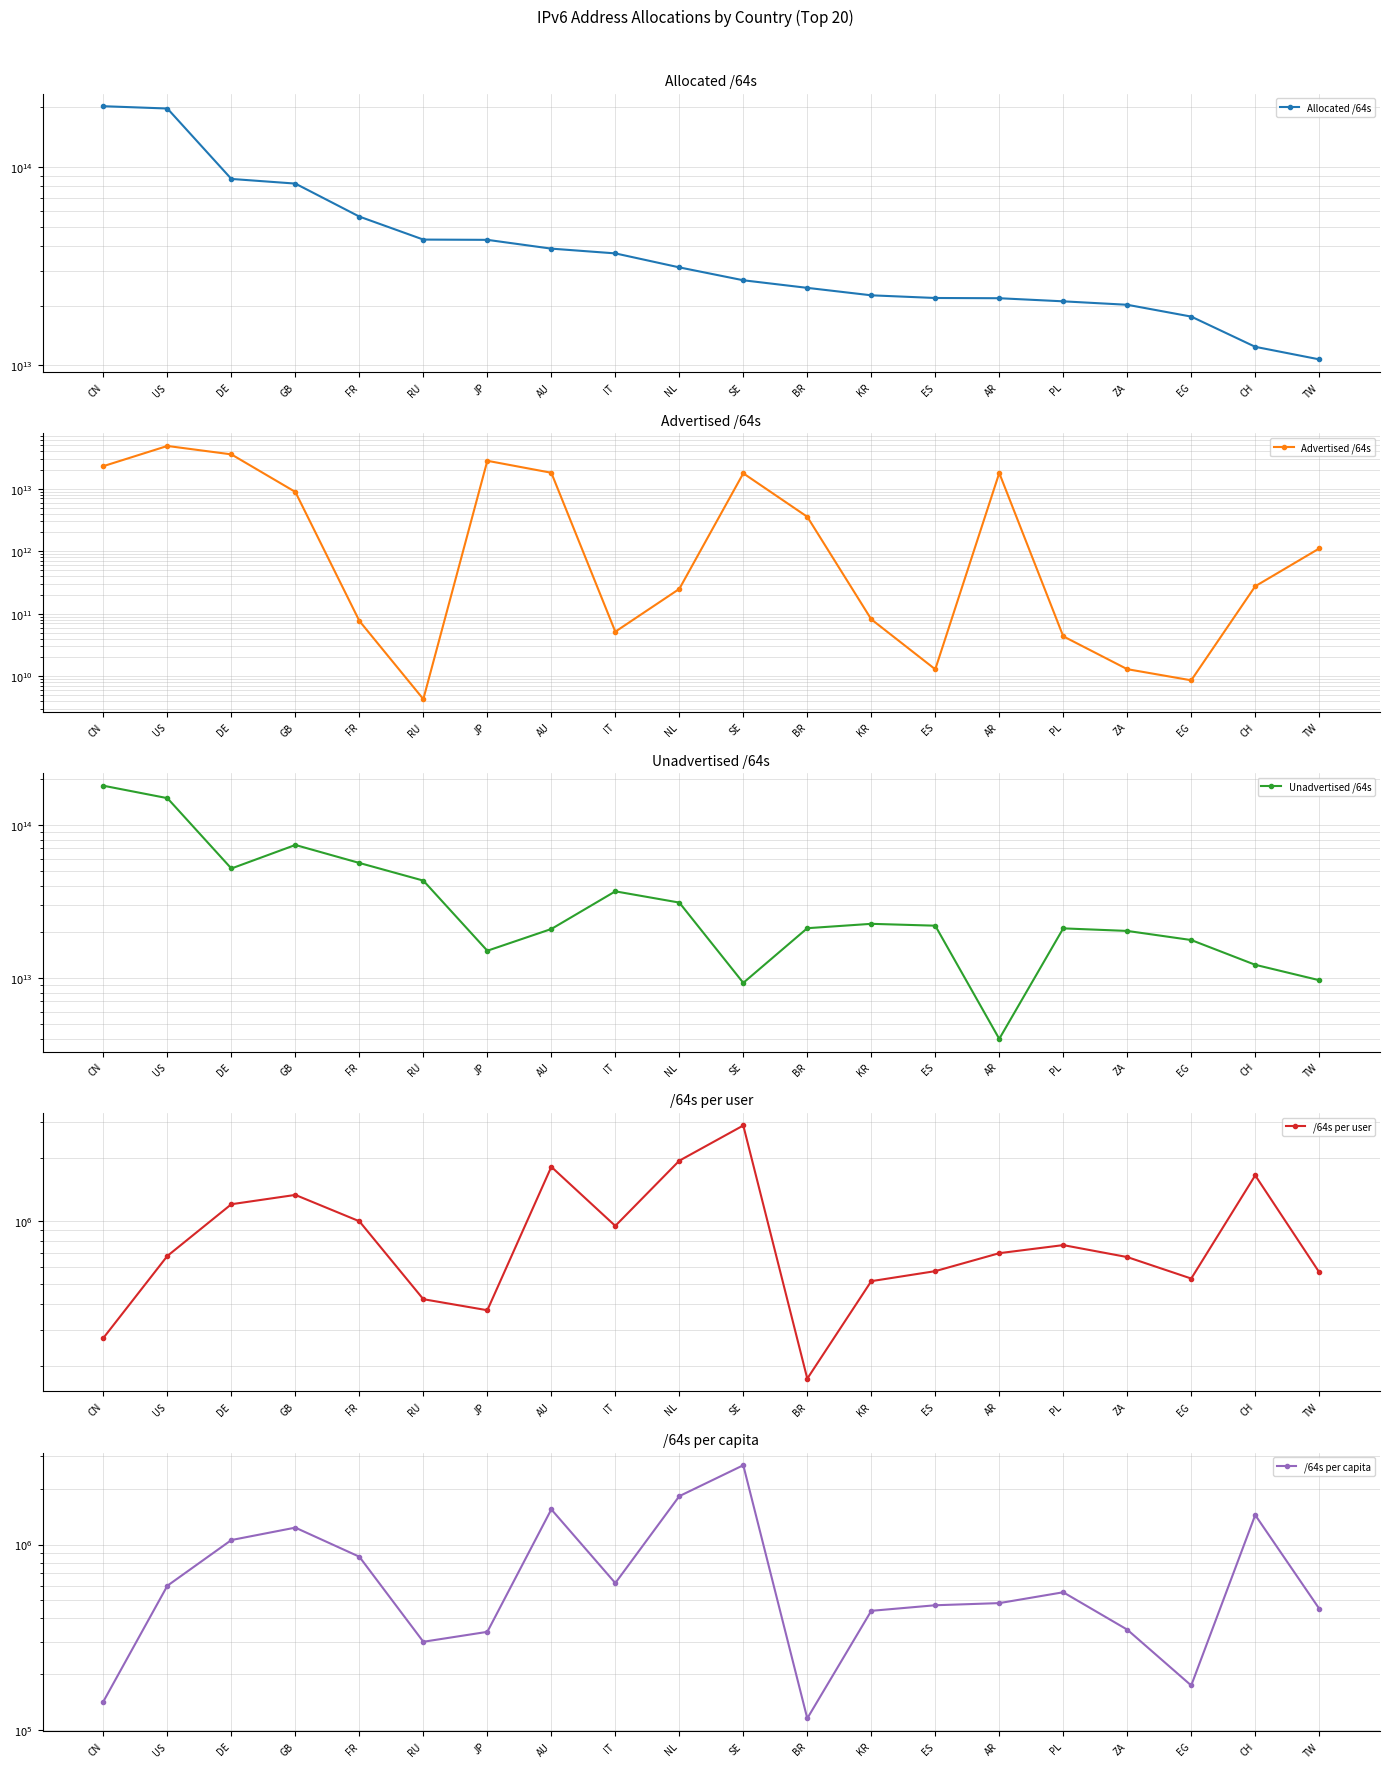

Is this an area chart (filled region under the line)?

No